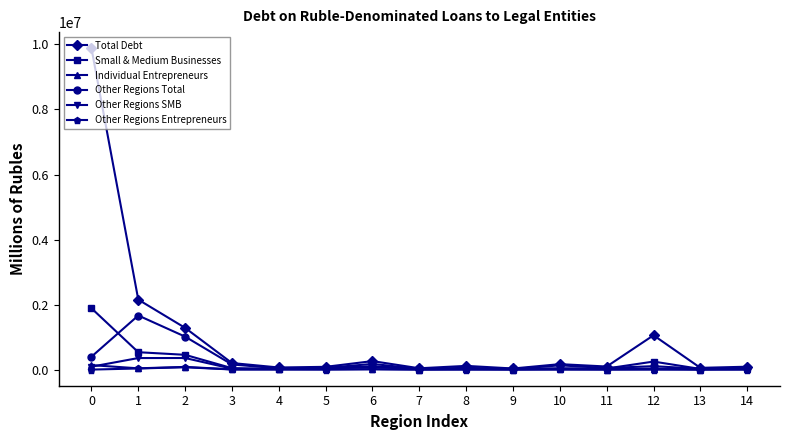

Is the value of Other Regions SMB at 3 greater than the value of Total Debt at 10?

No